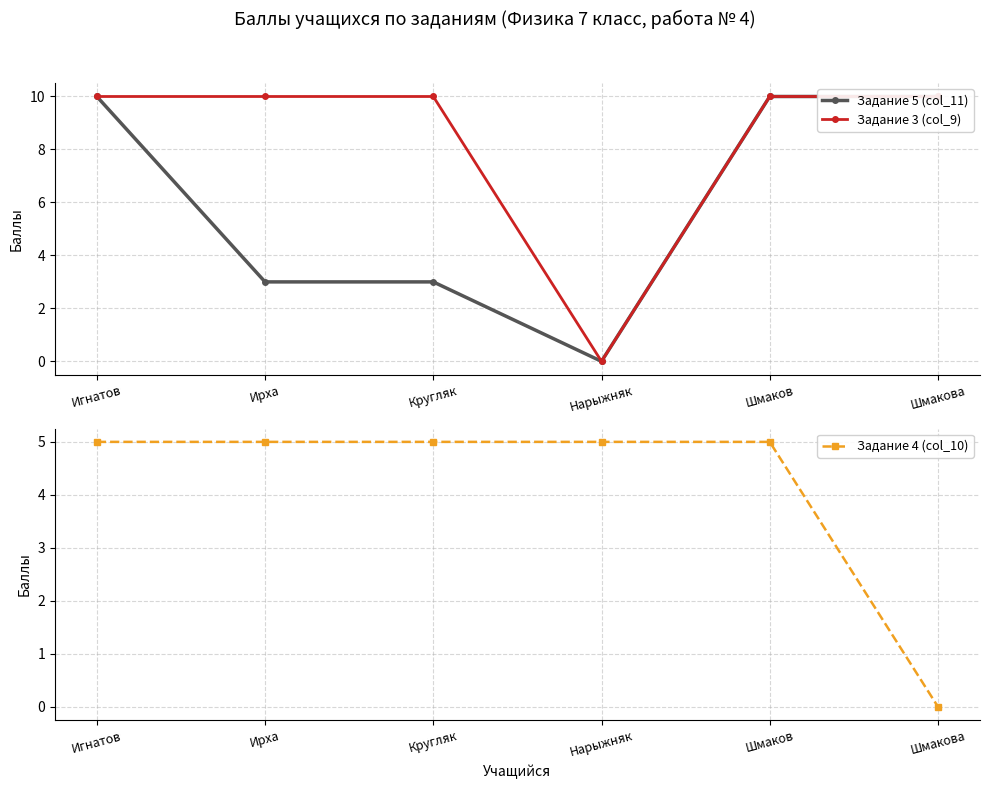

True or false: Задание 4 (col_10) has more than 2 points higher than both neighbors.

False